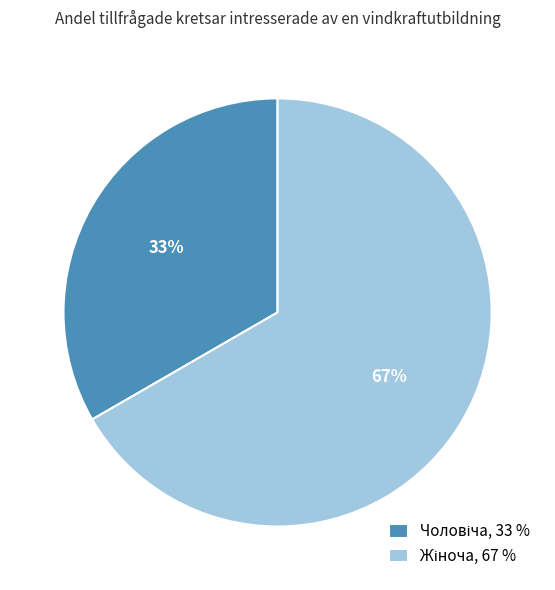

To the nearest percent, what is the average slice percentage?

50%